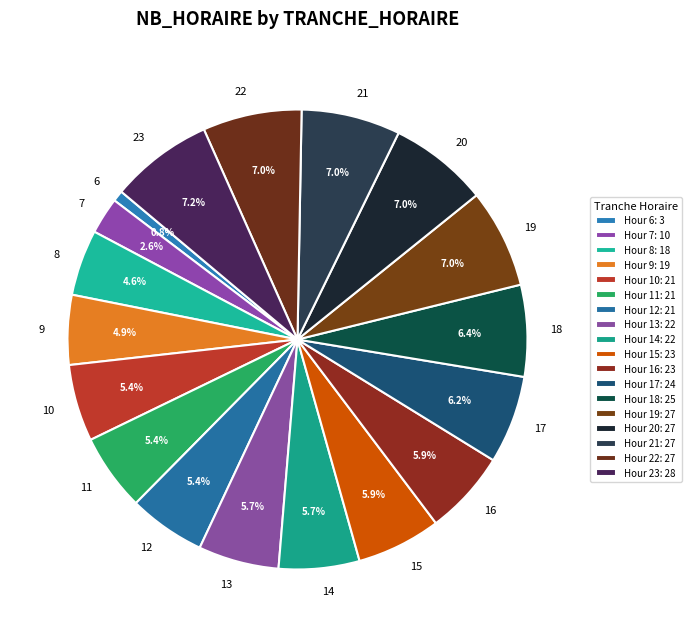

Is it true that 6 is 1% of the pie?

True